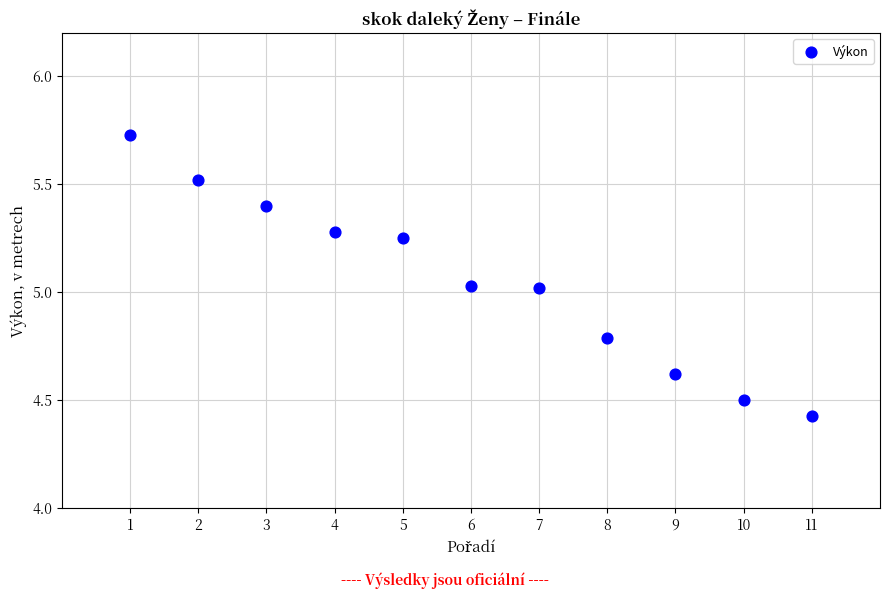

What is the range of X values (max minus min)?

10.0